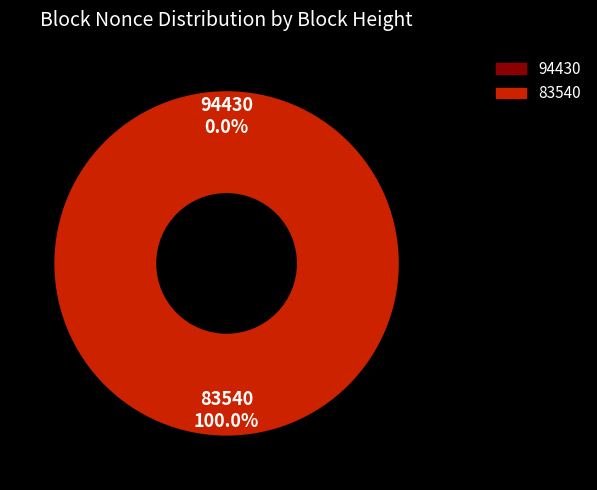

Count the number of slices in the pie.

2